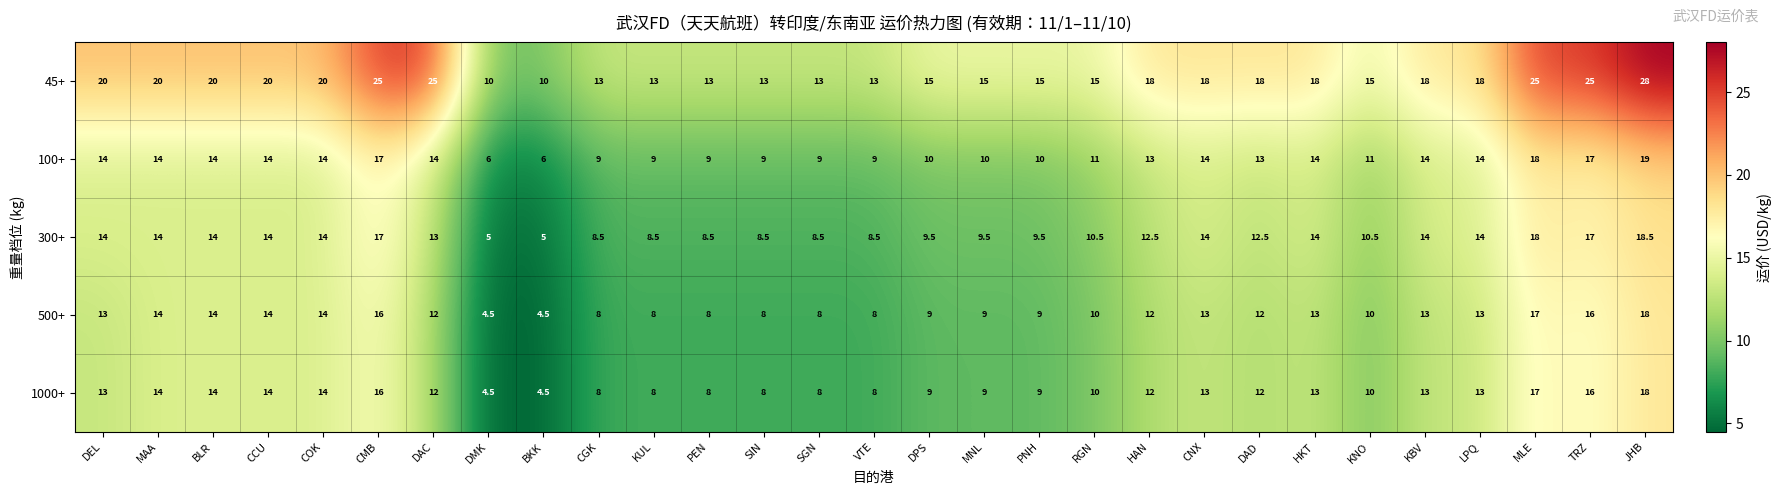

What is the minimum value shown in the chart?

4.5